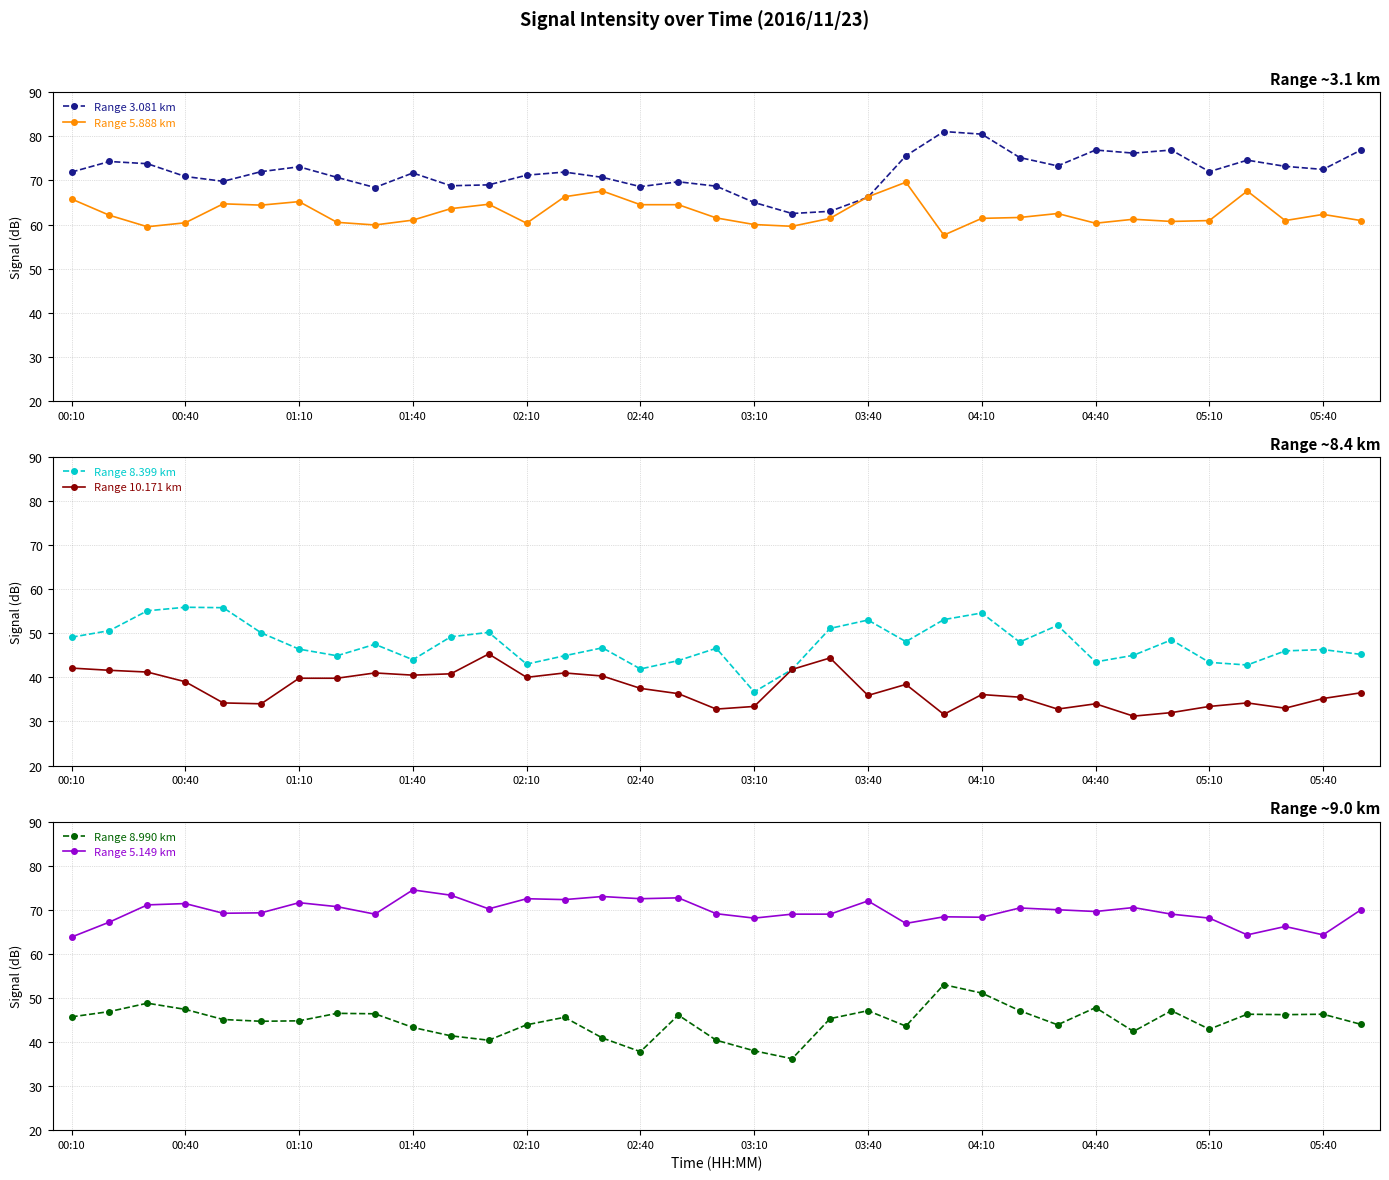

How many lines are shown in the chart?

6